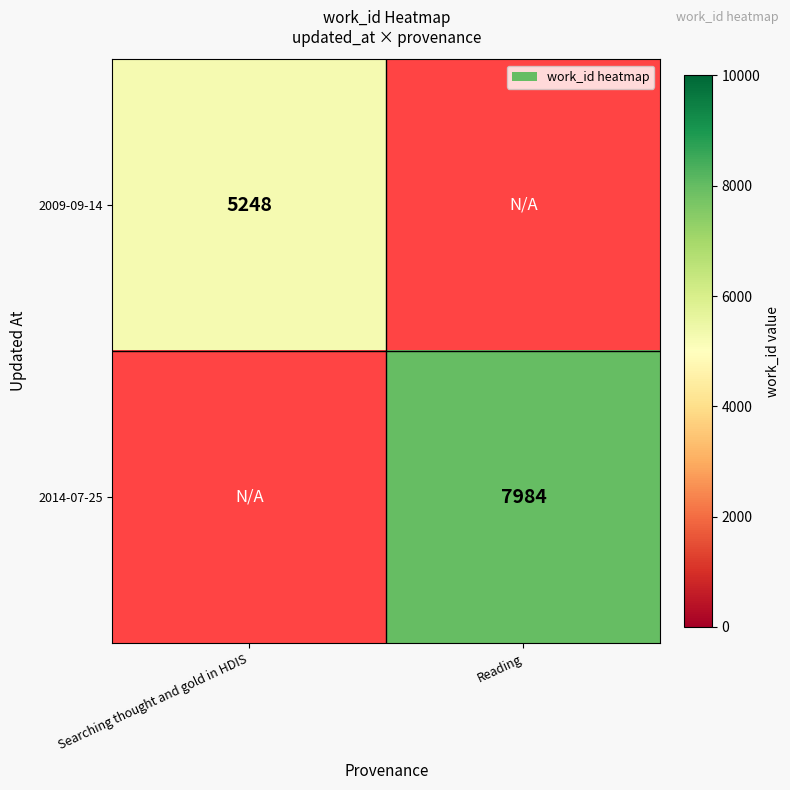

The value of 2009-09-14 at Searching thought and gold in HDIS is 1146.7. True or false?

False